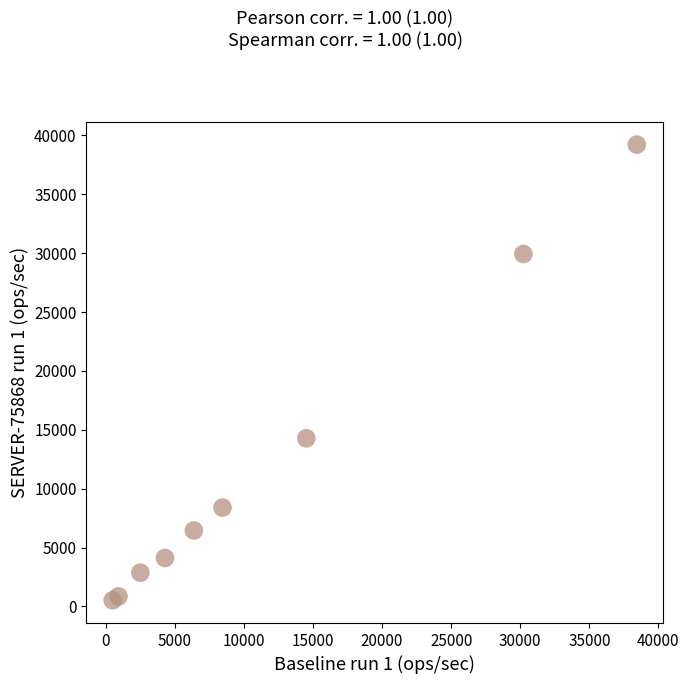

What is the range of X values (max minus min)?

37922.7